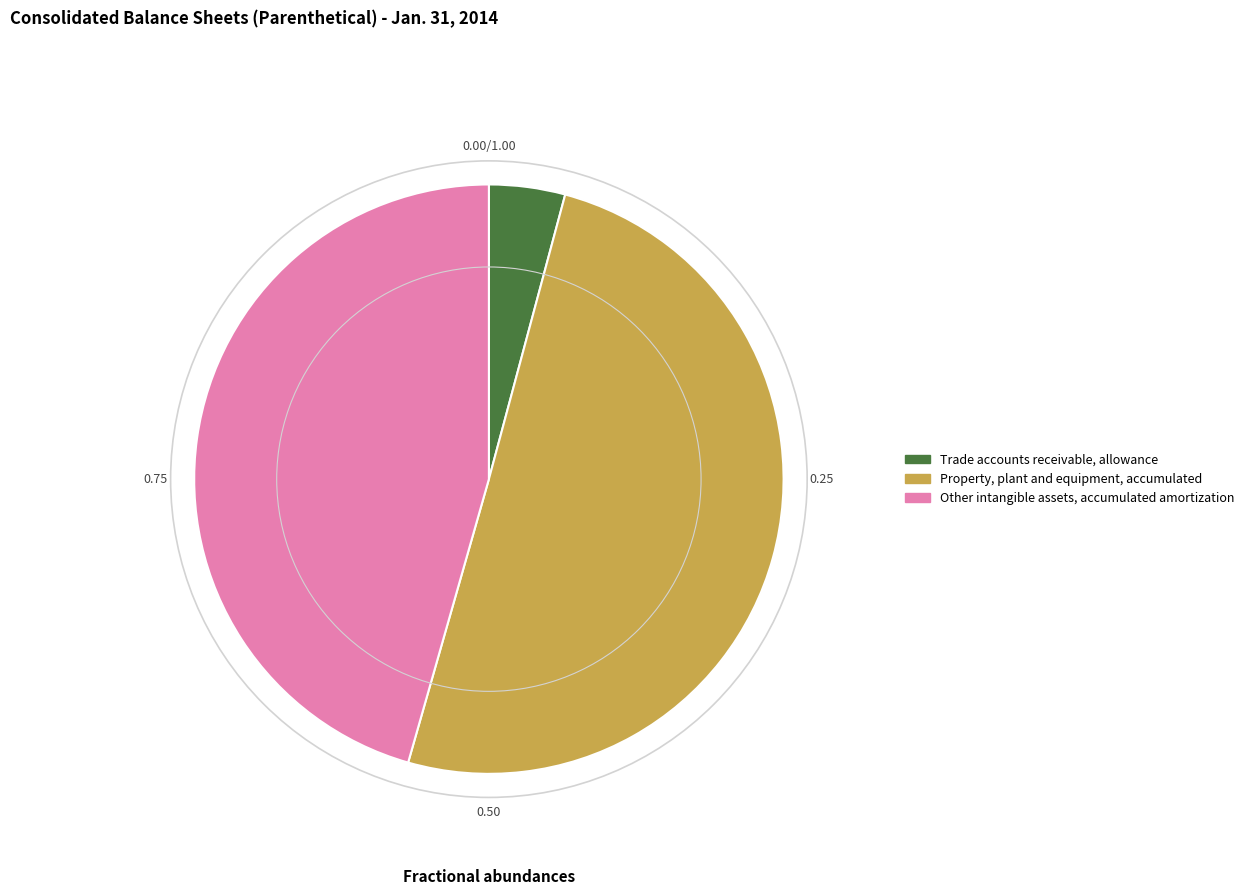

What is the largest slice in the pie chart?

Property, plant and equipment, accumulated